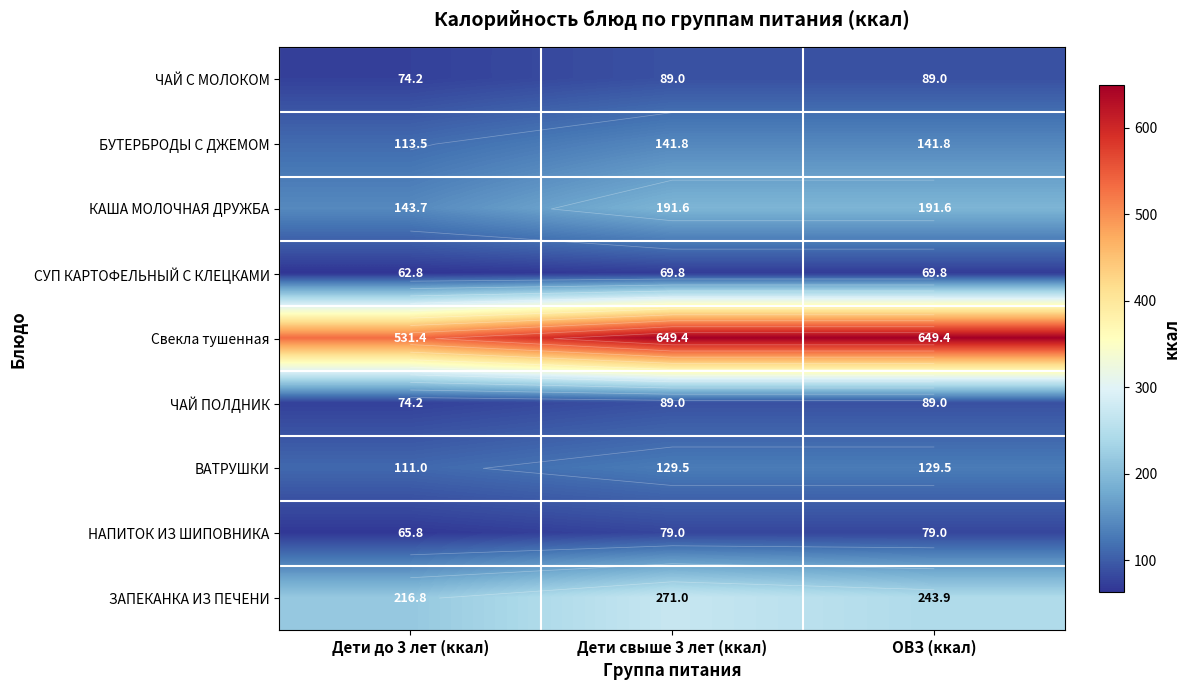

At which category does the chart reach its peak across all series?

Дети свыше 3 лет (ккал)